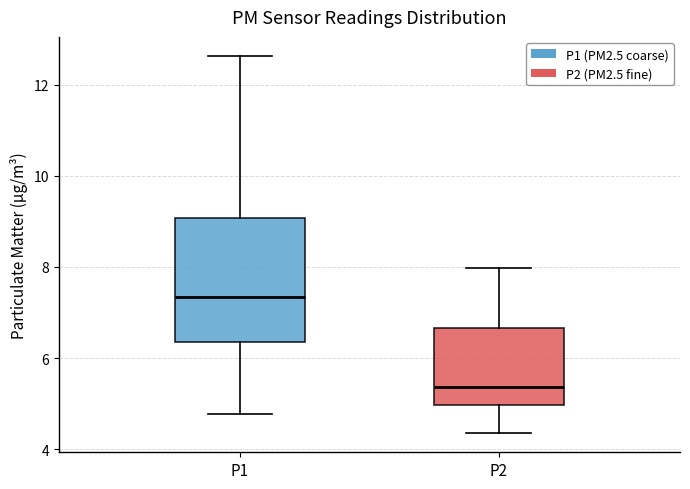

Reading left to right, read every box against the y-axis: the position of its median line, the range the box covers, and the ends of its whiskers. The values are not printed on the chart, so give them approximately, as read against the axis.

P1: median 7.4, box 6.4 to 9.0, whiskers 4.8 to 12.6
P2: median 5.4, box 5.0 to 6.6, whiskers 4.4 to 8.0